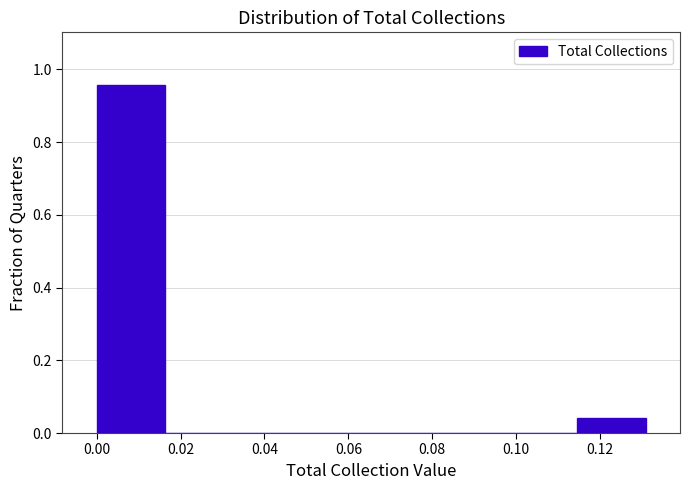

Reading left to right, list every bar in this chart as the range it spans on the x-axis followed by its height. Neither the bar edges nor the heights are printed on the chart, so give them approximately, as read against the axes.

0.000 to 0.016: 0.96
0.016 to 0.032: 0
0.032 to 0.050: 0
0.050 to 0.066: 0
0.066 to 0.082: 0
0.082 to 0.098: 0
0.098 to 0.114: 0
0.114 to 0.130: 0.04